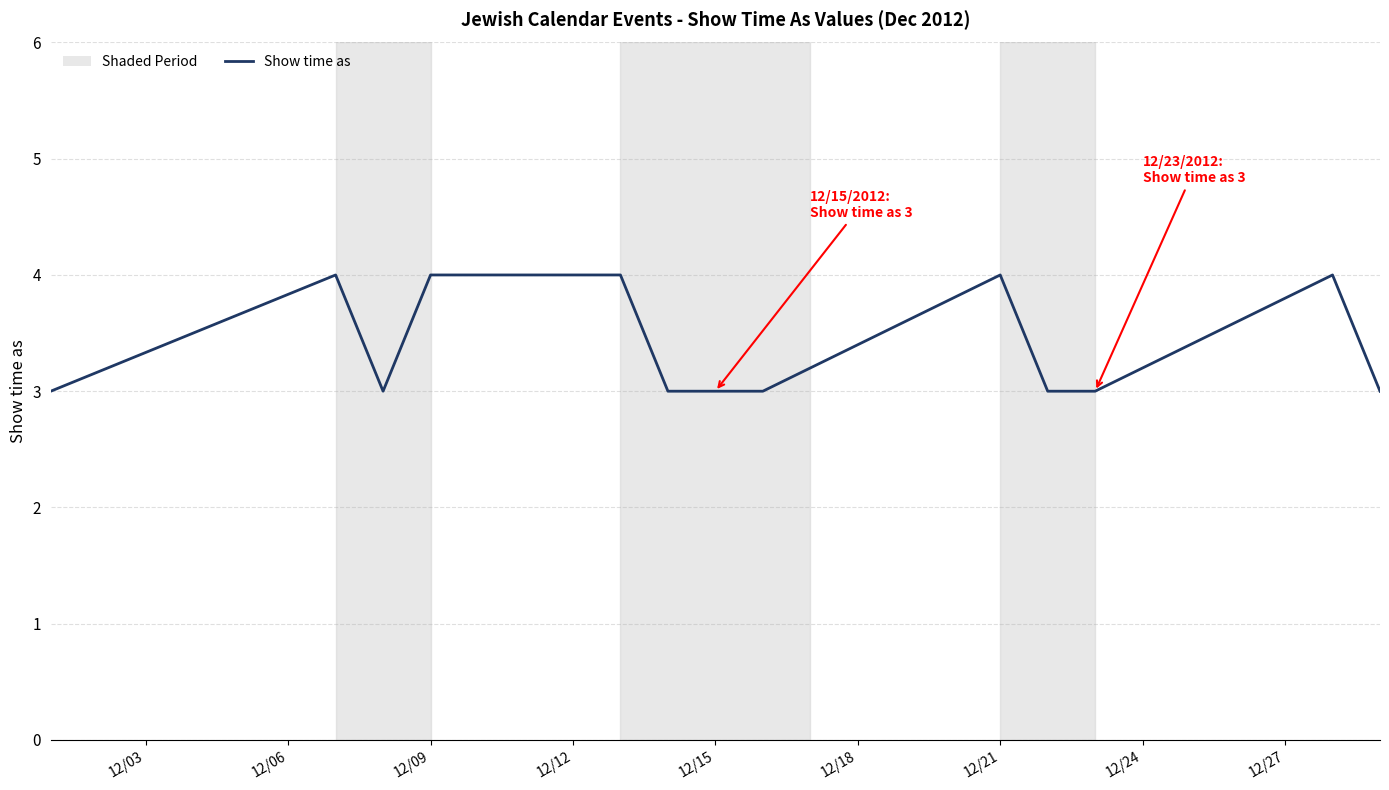

What is the greatest value displayed?

4